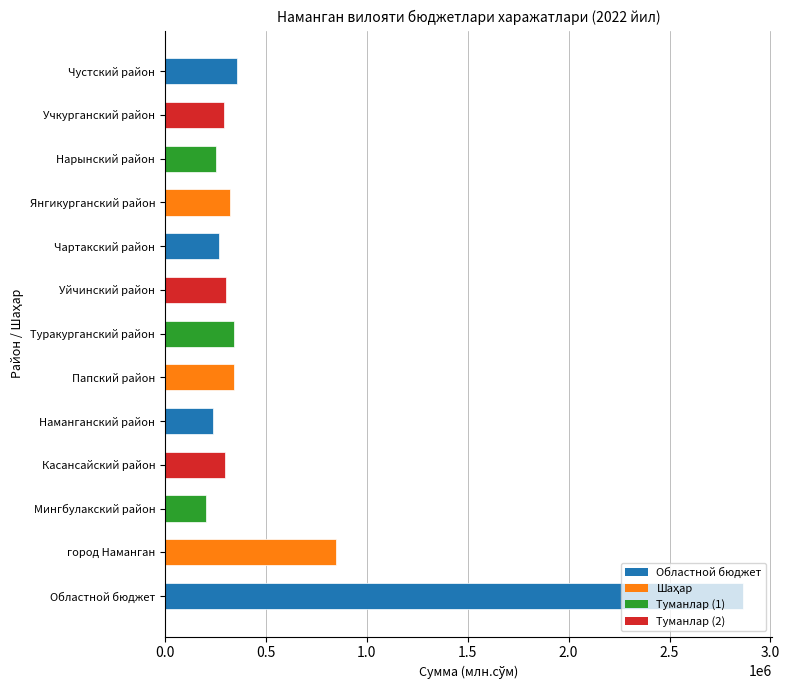

What is the greatest value displayed?

2863225.2